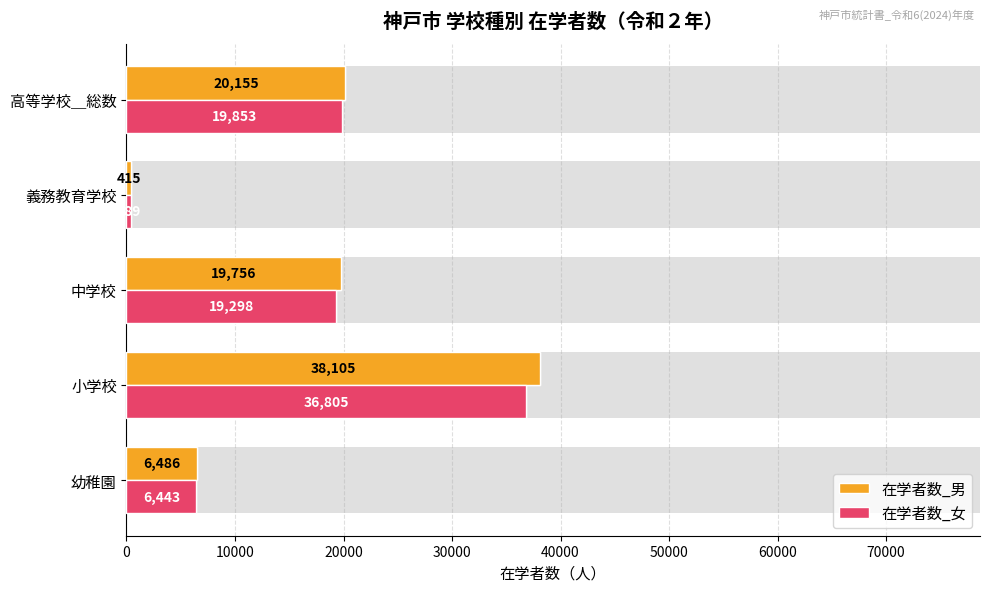

Read the 在学者数_女 value at 中学校, to the nearest 100.

19300